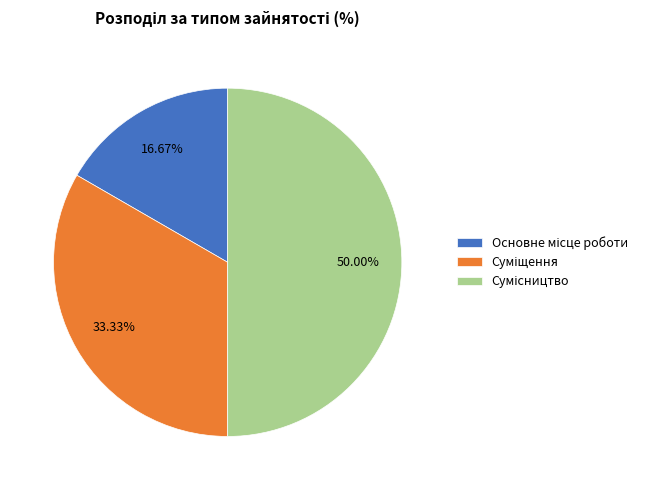

To the nearest percent, what is the combined percentage of Суміщення and Сумісництво?

83%